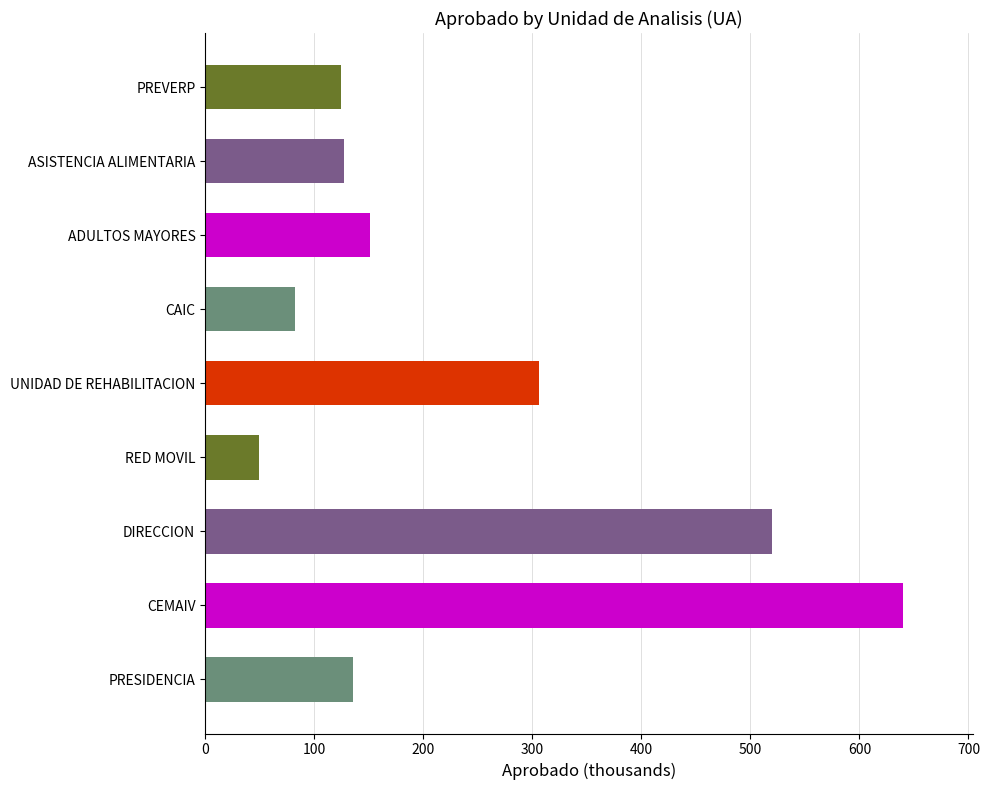

Which category has the lowest value across all series?

RED MOVIL